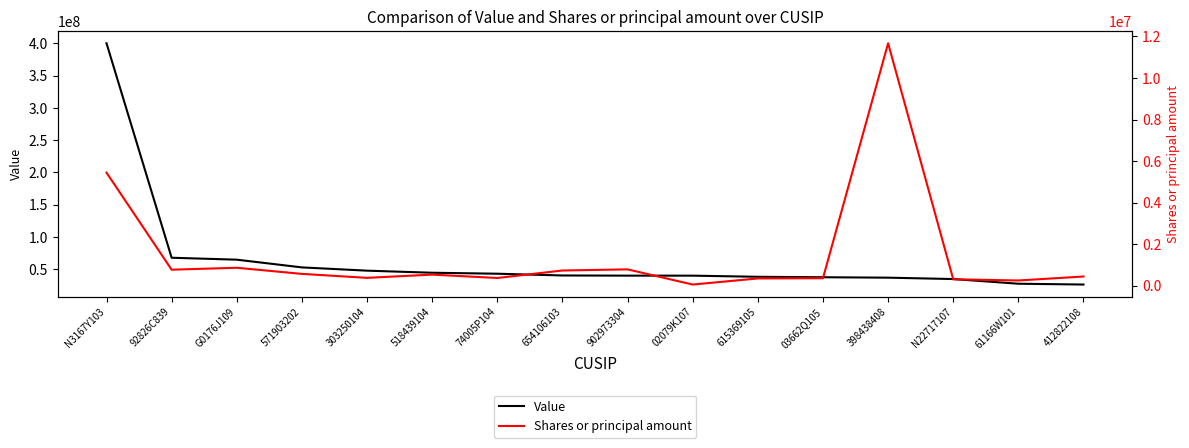

Does the chart have visible grid lines?

No